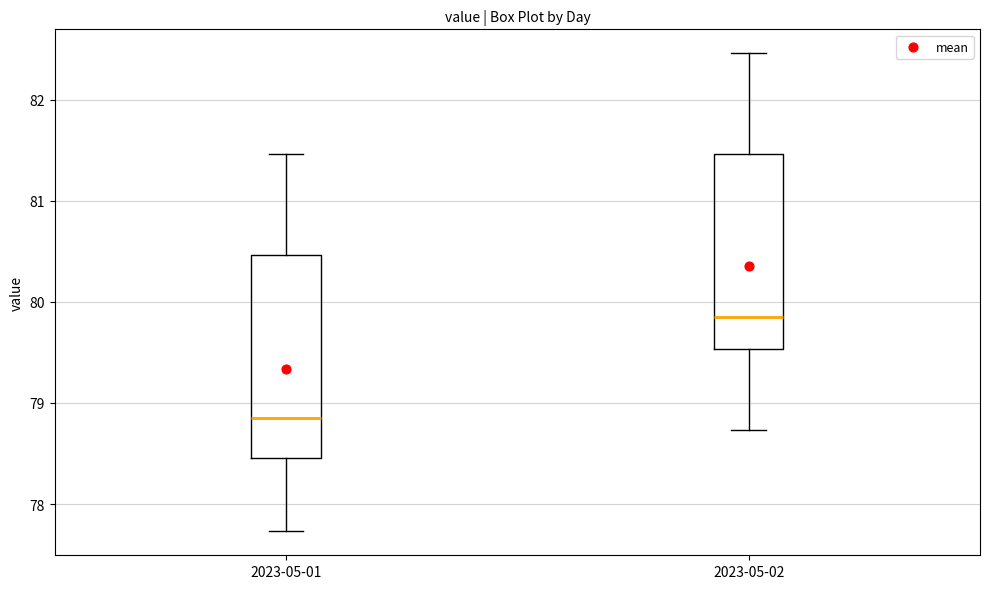

Where does the lower whisker of the box for 2023-05-01 end on the y-axis? The values are not printed on the chart, so give them approximately, as read against the axis.

77.7